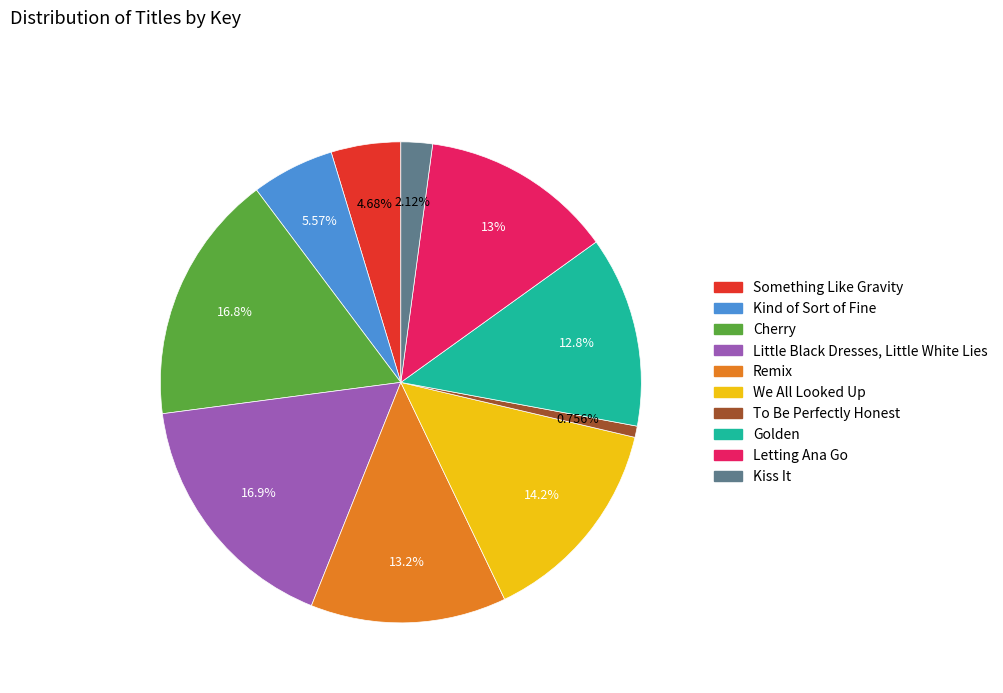

What is the smallest slice in the pie chart?

To Be Perfectly Honest